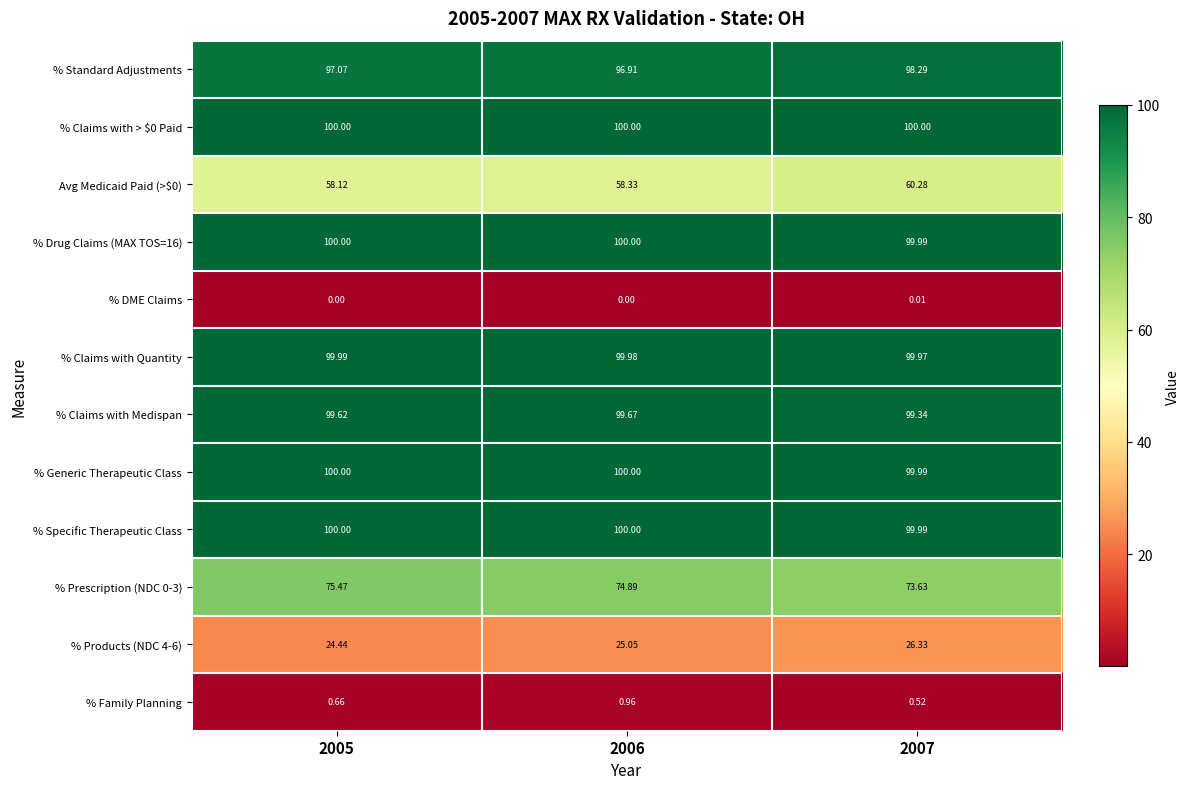

Which series has the largest total across all categories?

% Claims with > $0 Paid